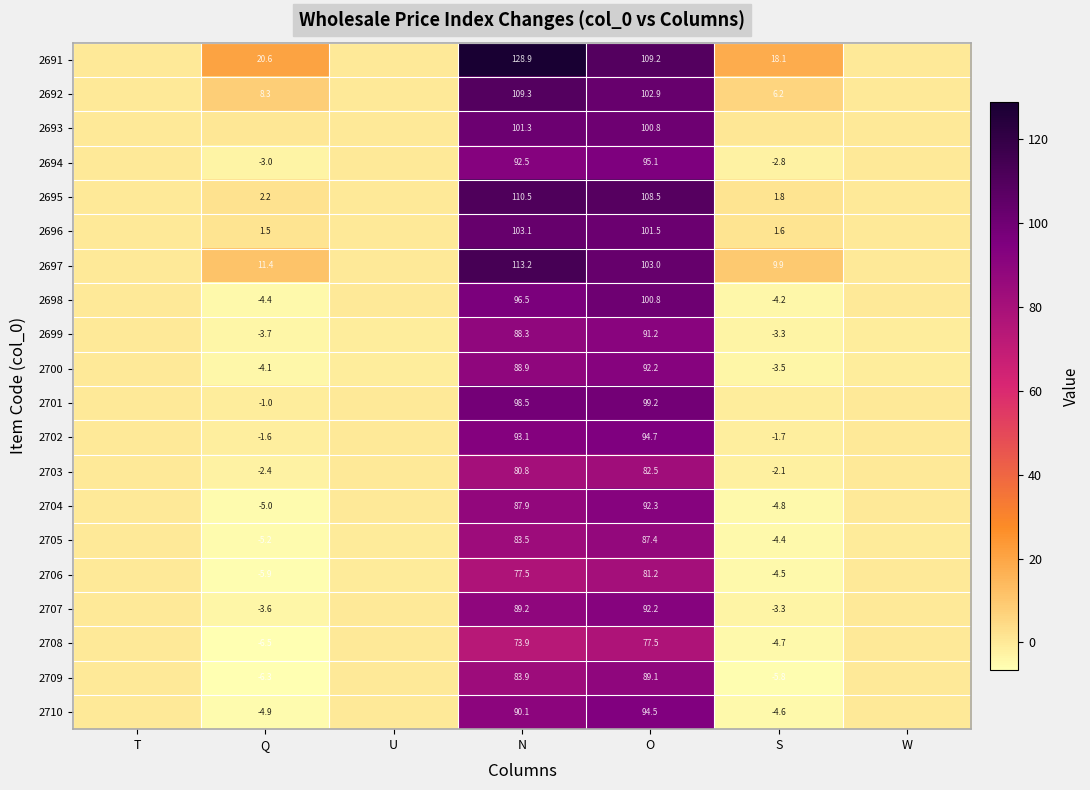

List the series in order of their peak value, highest first.

2691, 2697, 2695, 2692, 2696, 2693, 2698, 2701, 2694, 2702, 2710, 2704, 2707, 2700, 2699, 2709, 2705, 2703, 2706, 2708